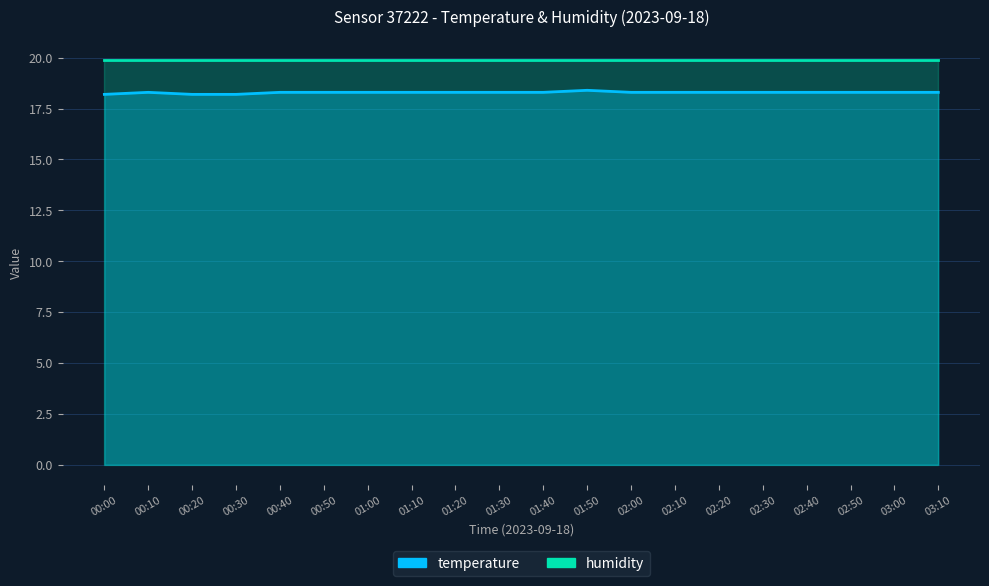

Does the chart have visible grid lines?

Yes